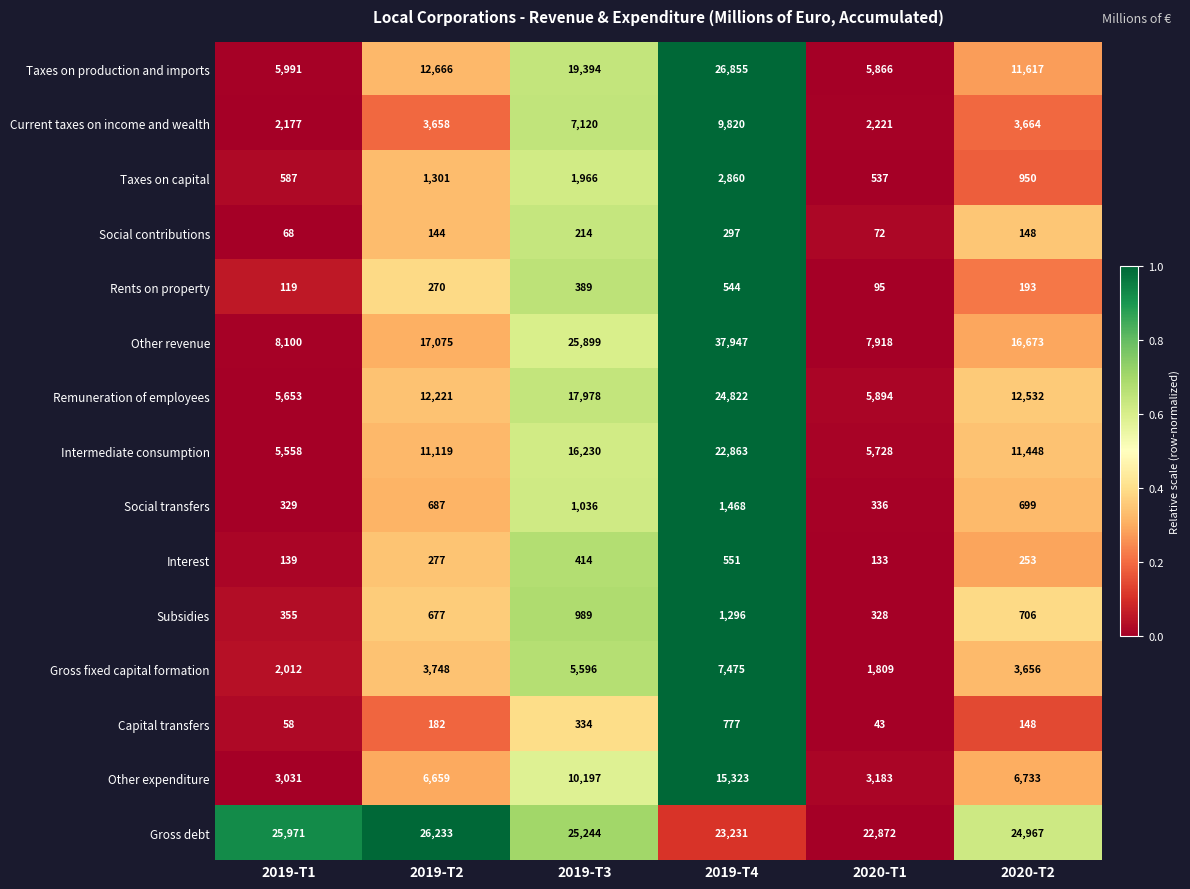

What is the difference between the Social contributions values at 2019-T3 and 2019-T1?

146